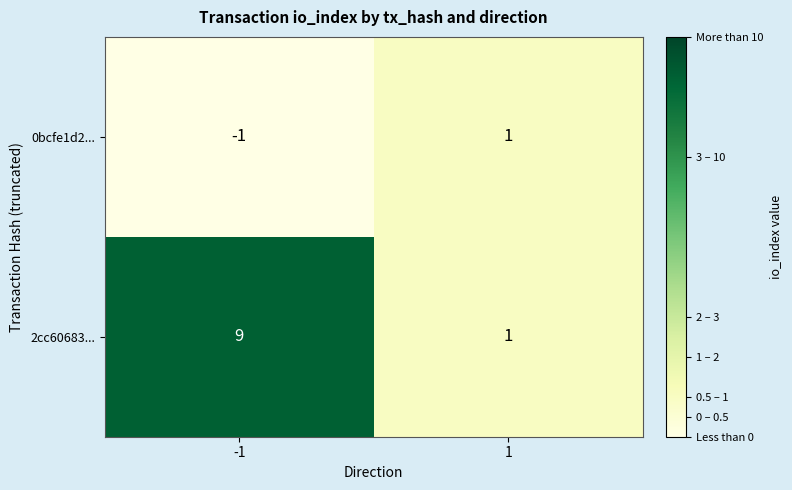

The 2cc60683... series shows 2 at 1. True or false?

False